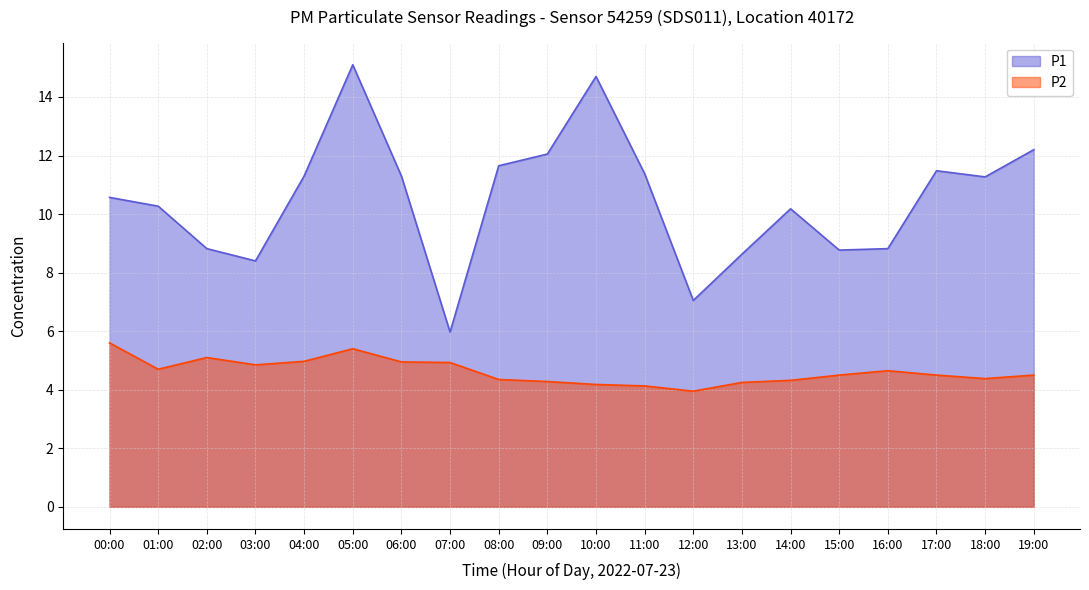

What is the difference between the maximum and minimum values in the P1 series?

9.1